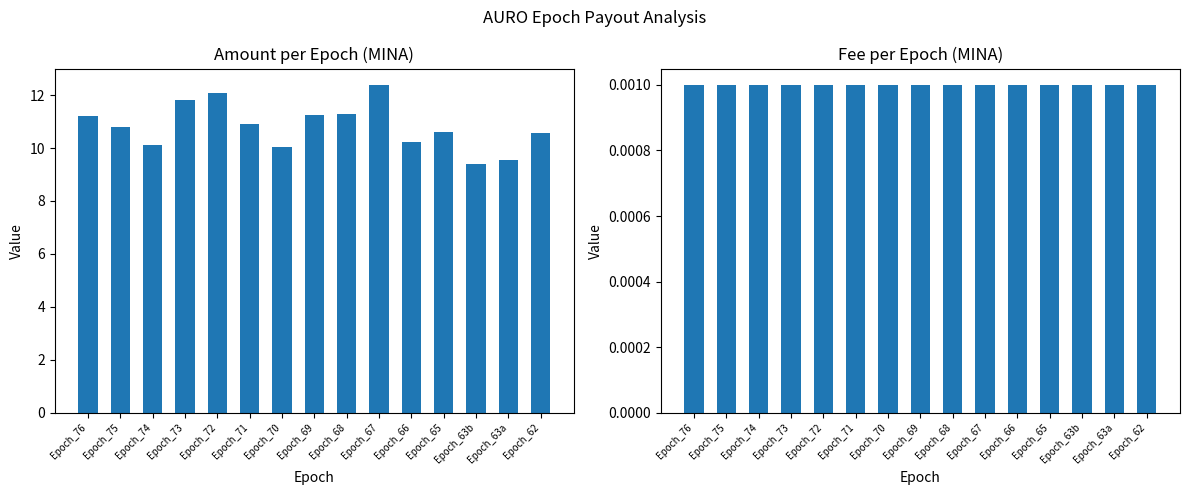

Count the number of data series in this chart.

2